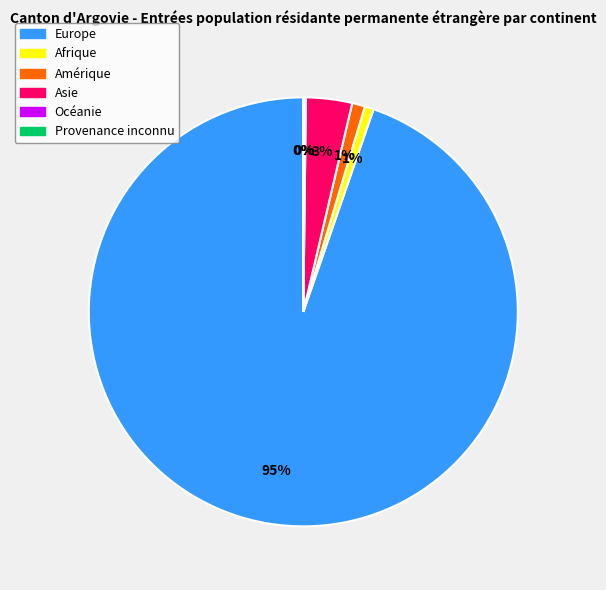

Does Europe represent more than half of the total?

Yes